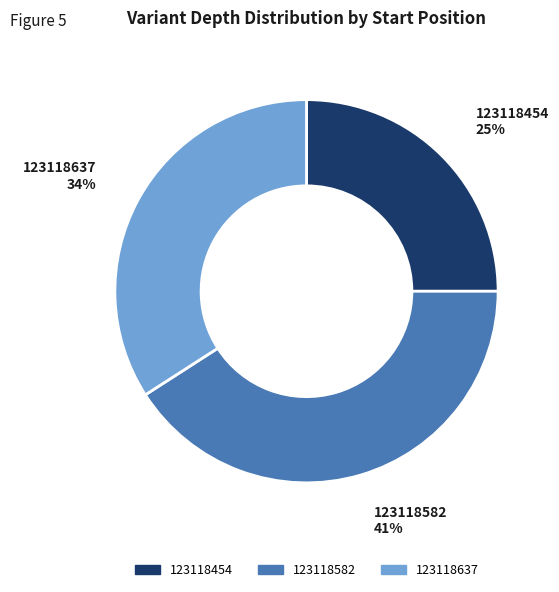

Does 123118582 account for over 50% of the chart?

No